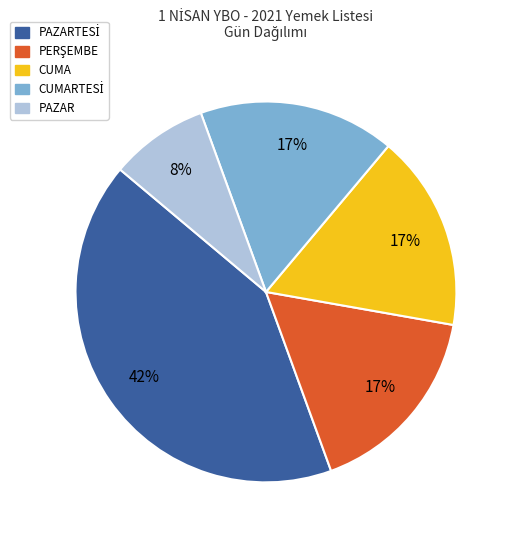

Is there any slice that represents more than half of the pie?

No